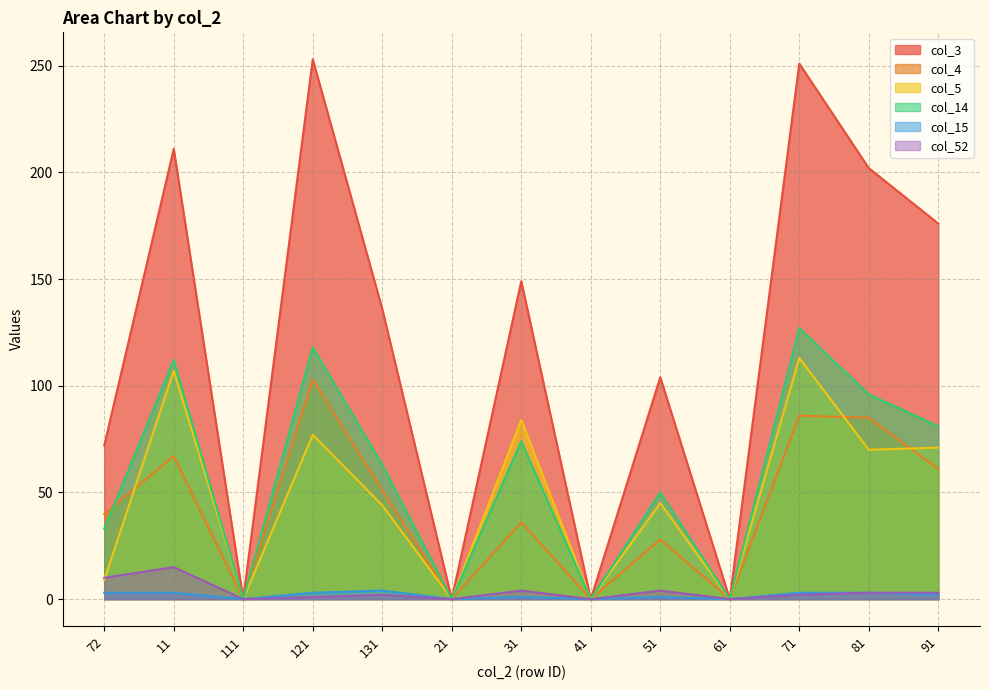

What position from the left is 31?

7